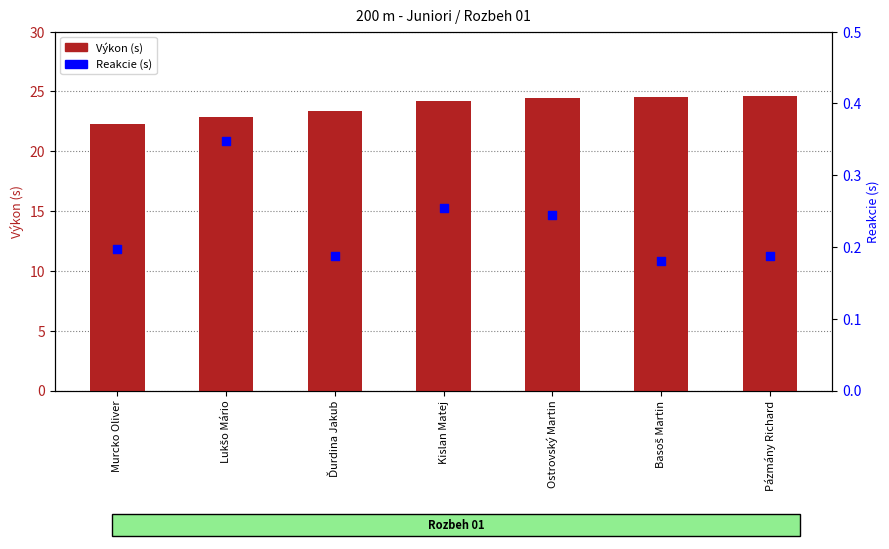

Is the value of Reakcie at Basoš Martin greater than the value of Výkon at Pázmány Richard?

No